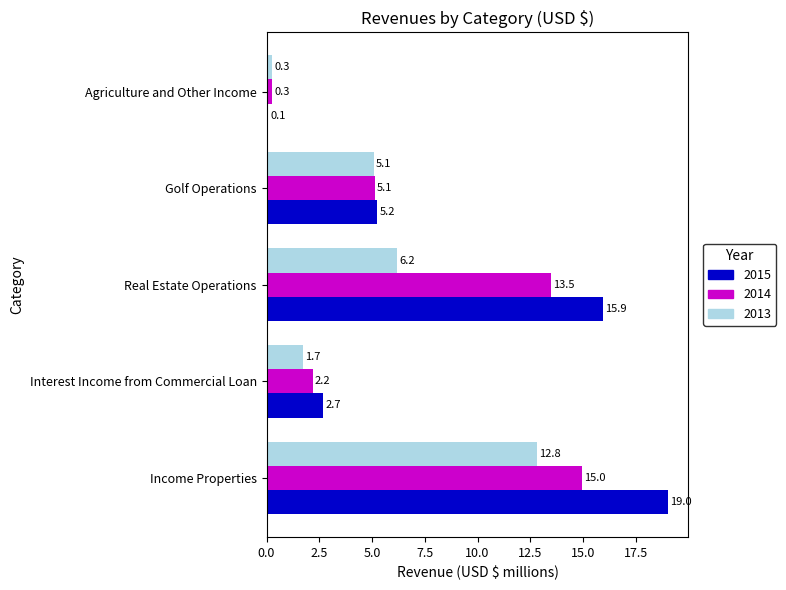

Which category has the lowest value across all series?

Agriculture and Other Income